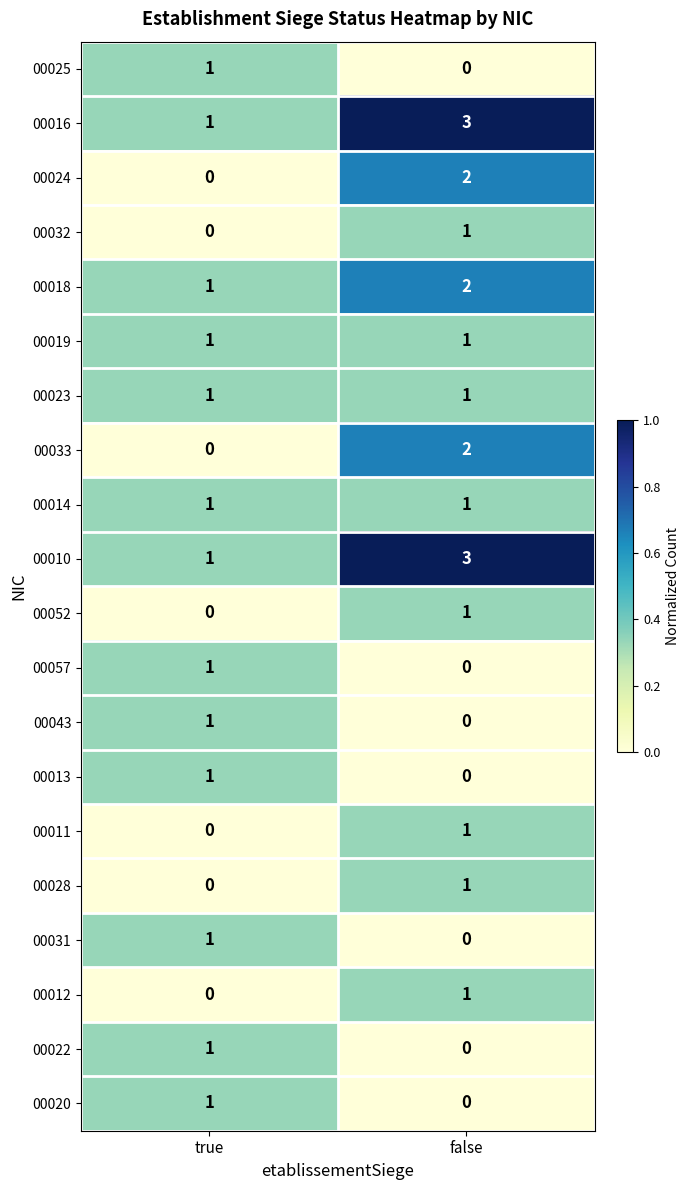

At which category is the sum across all series the highest?

false